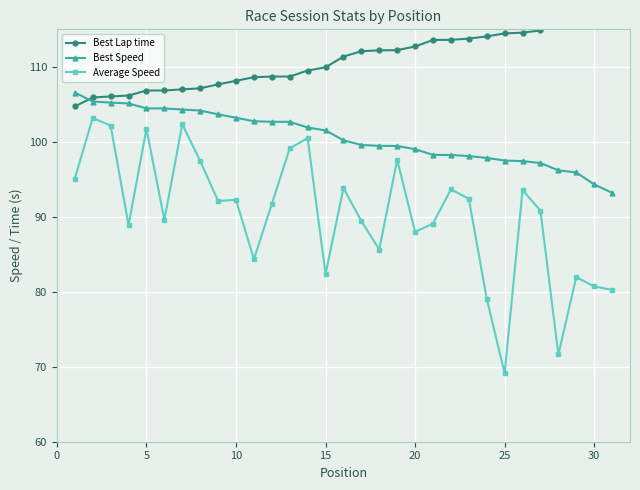

Count the number of data series in this chart.

3